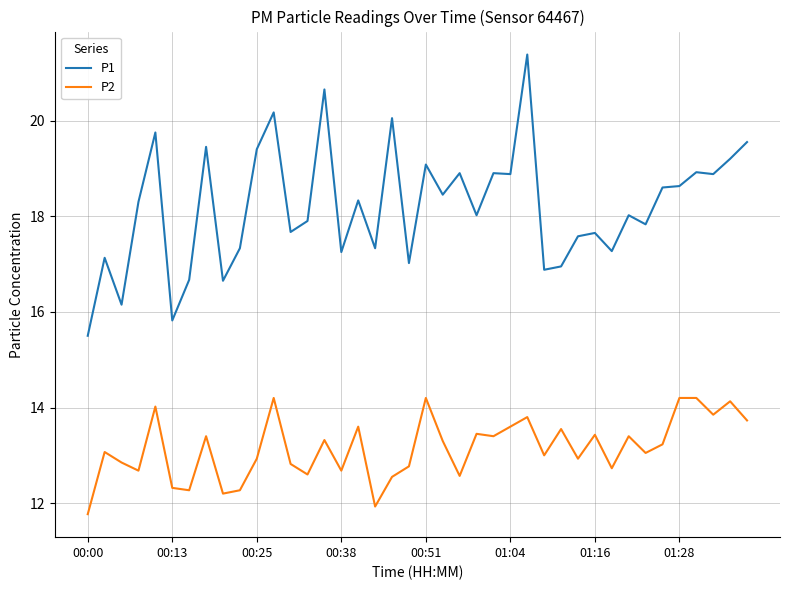

What is the highest value of the P1 series?

21.4